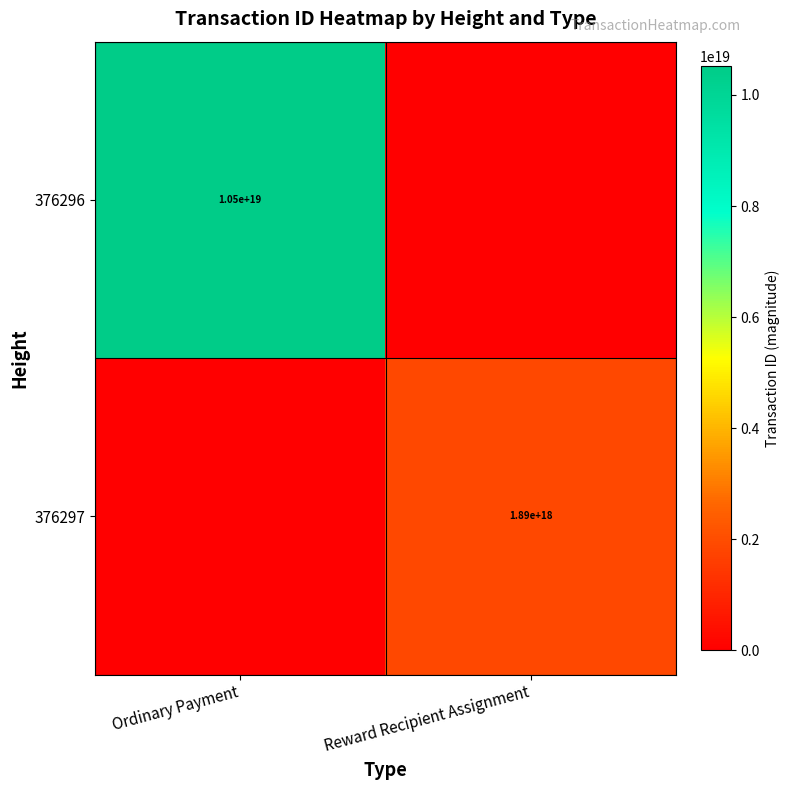

The 376296 series shows 6038617202819621888 at Ordinary Payment. True or false?

False